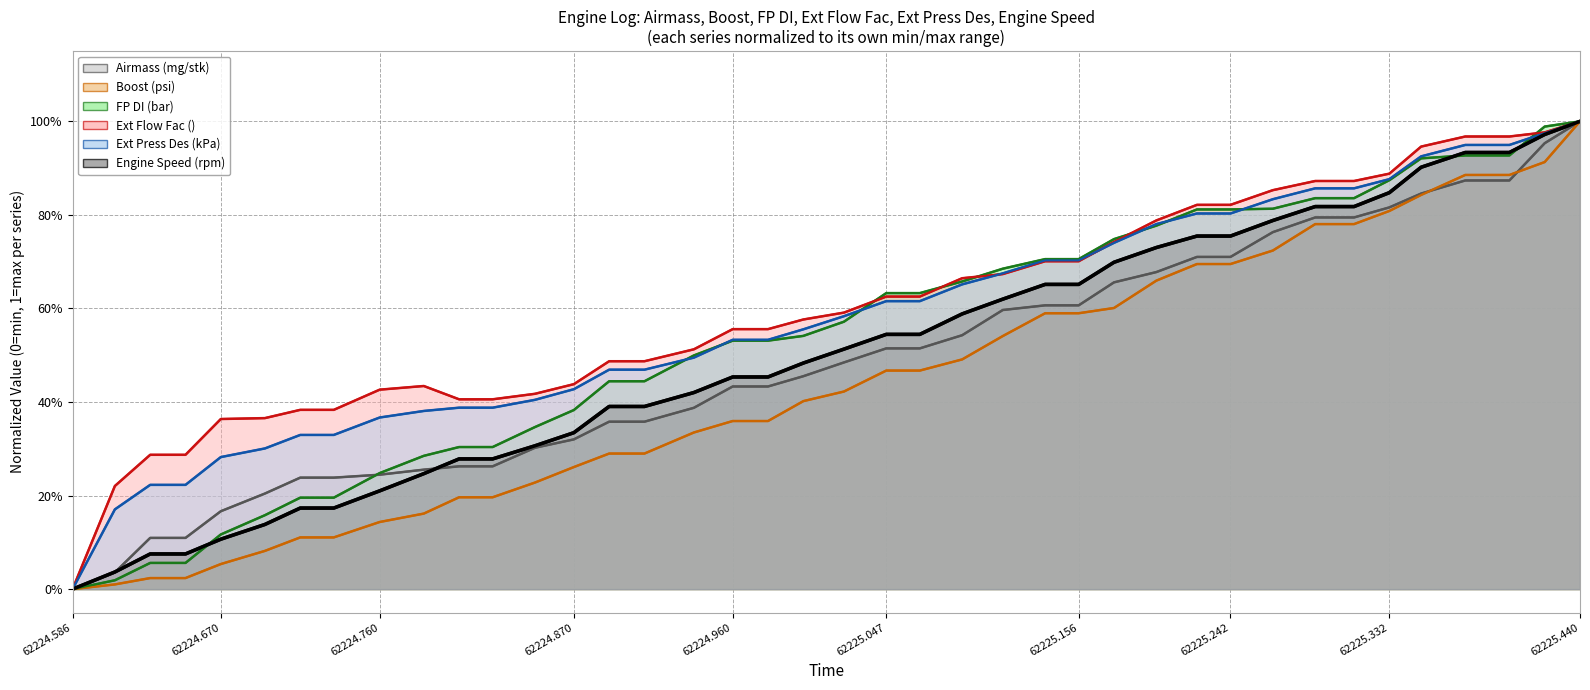

How many lines are shown in the chart?

6